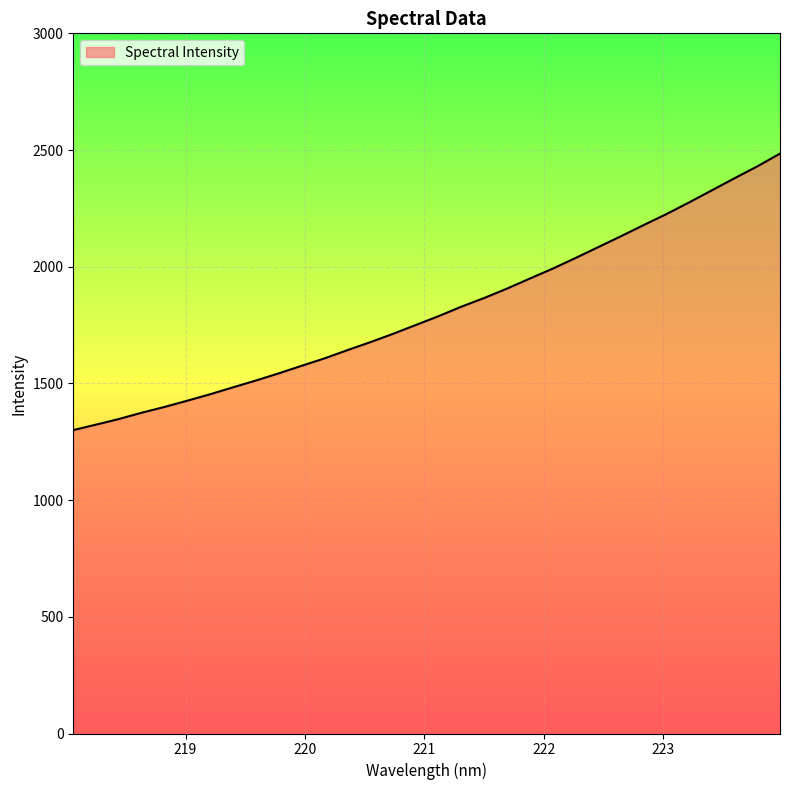

Count the number of values greater than 1787.

16